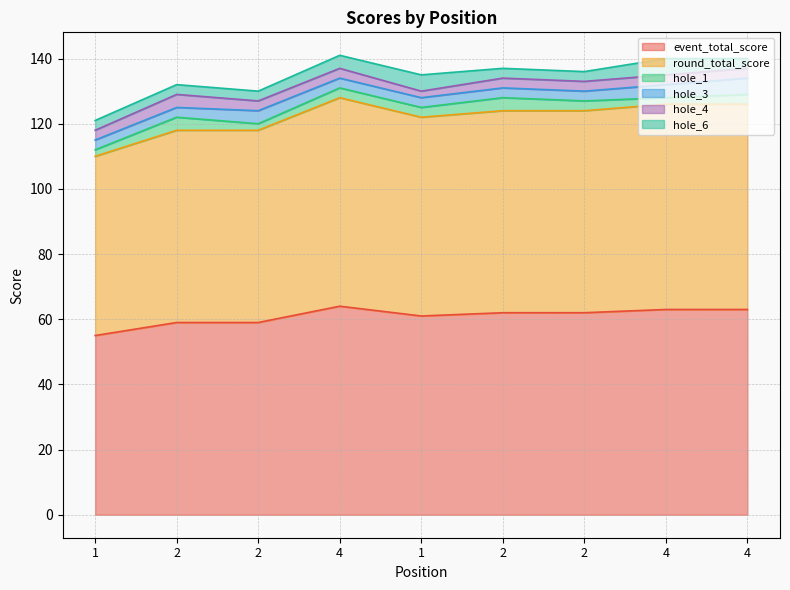

Between 4 and 4, which is larger?

4